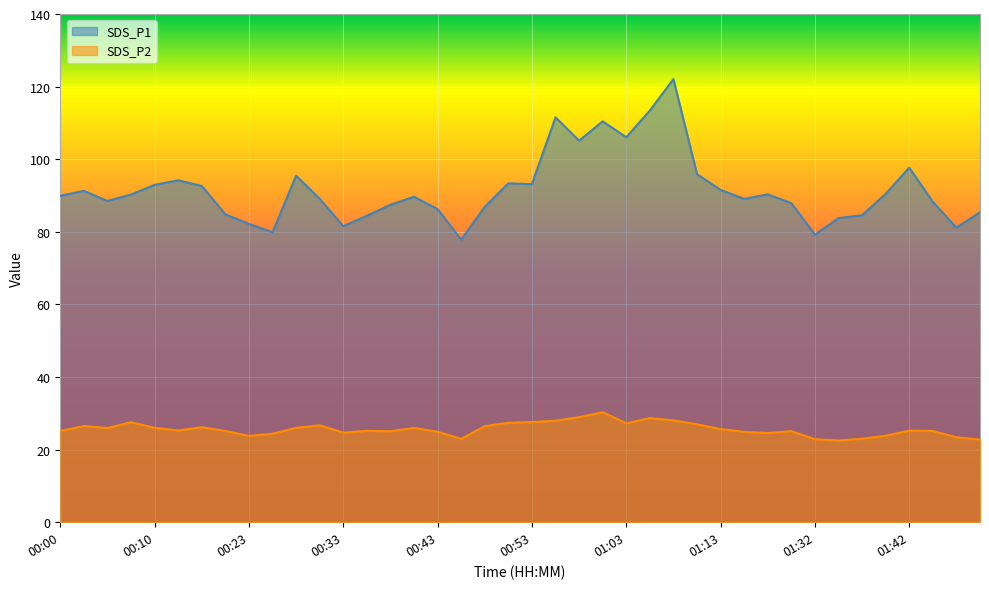

Which series has the largest range (max minus min)?

SDS_P1